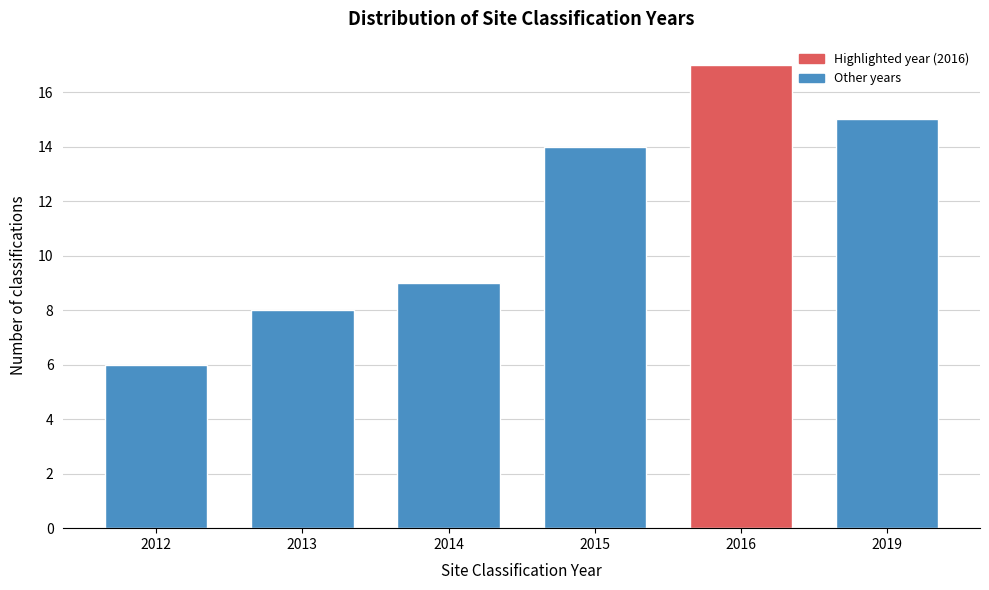

Reading left to right, list all the values displayed in this chart.

2012=6	2013=8	2014=9	2015=14	2016=17	2019=15